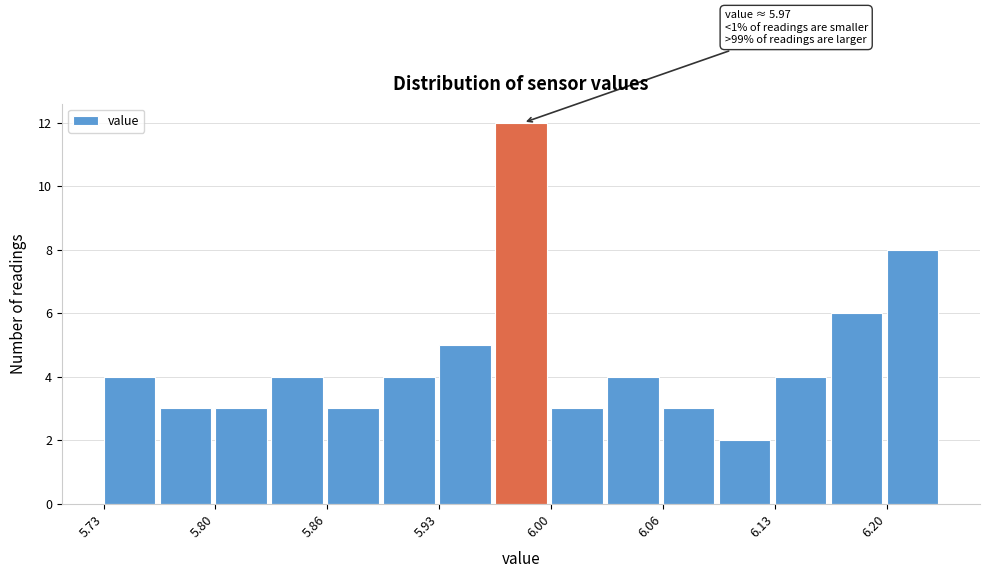

Read against the x-axis, roughly where is the centre of the tallest bar?

5.98